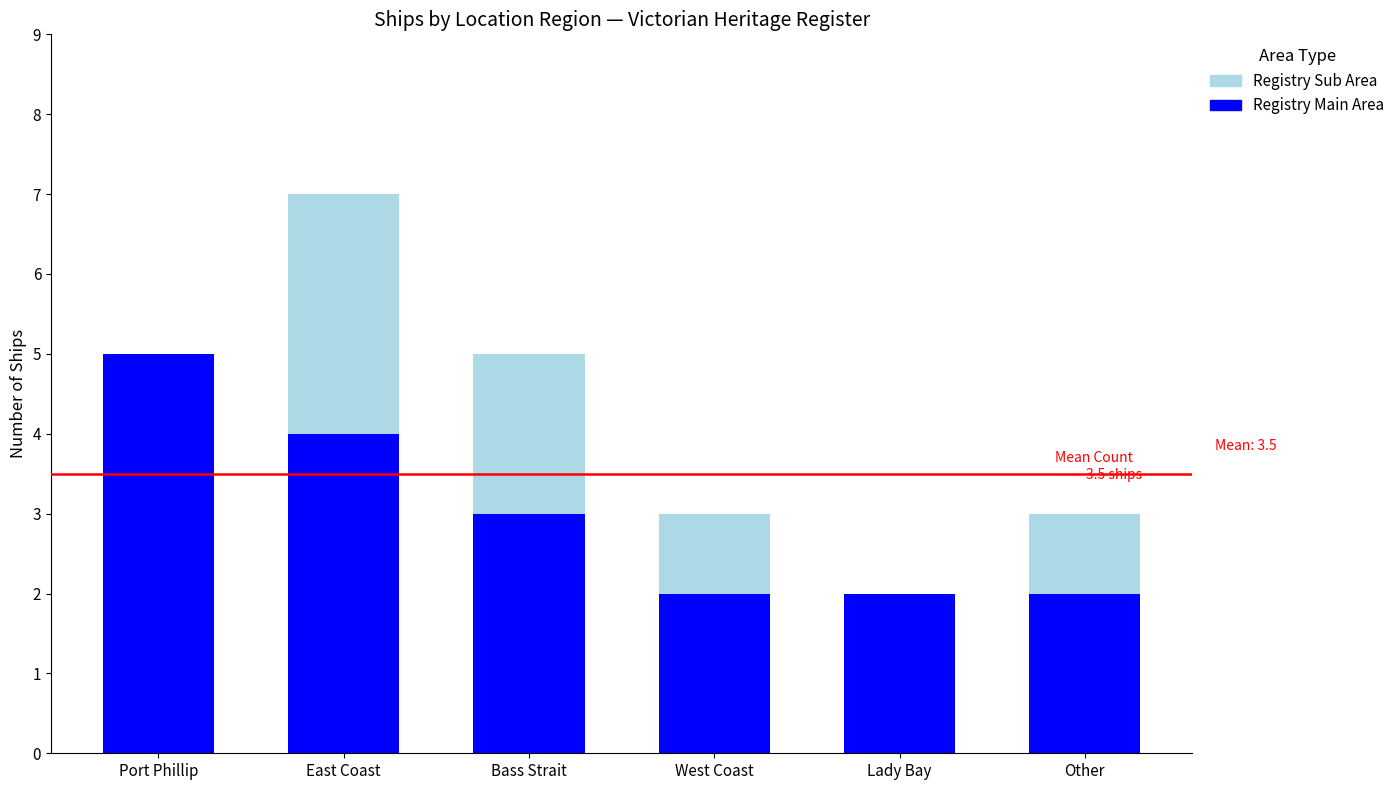

What is the total value across all series at East Coast?

7